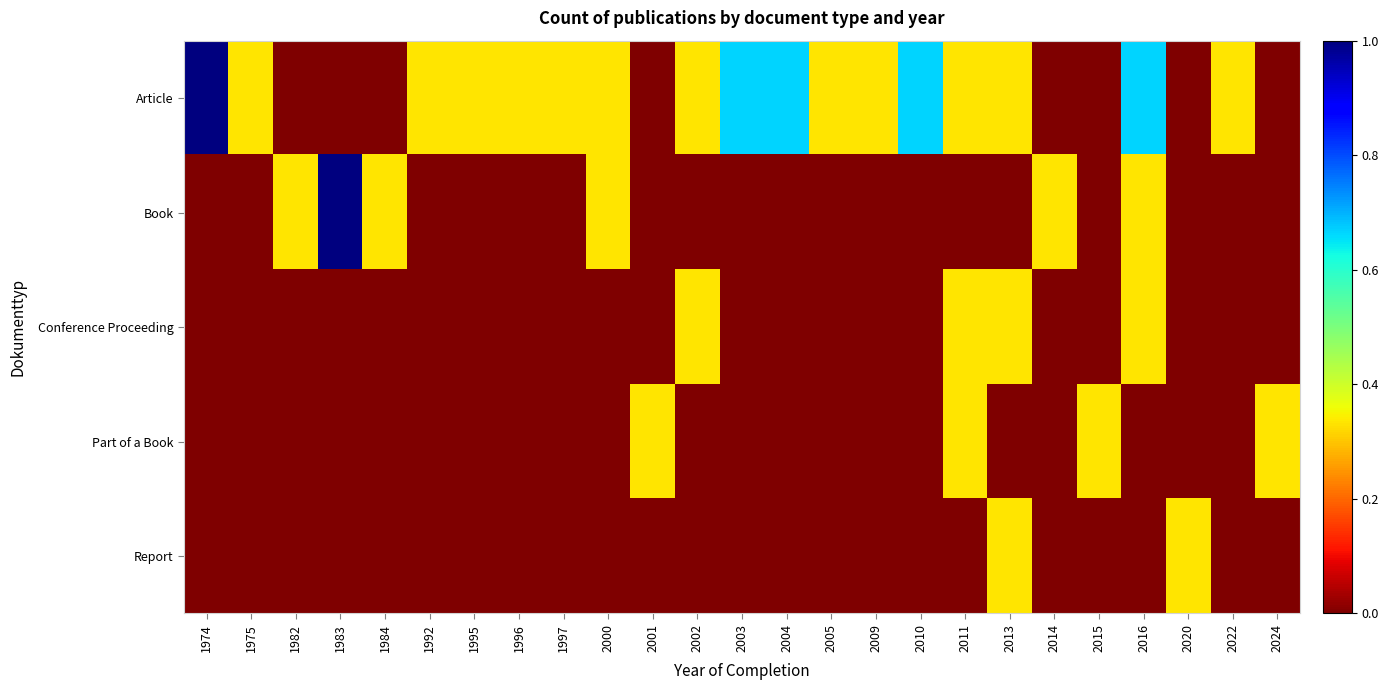

What is the total value across all series at 1995?

0.3